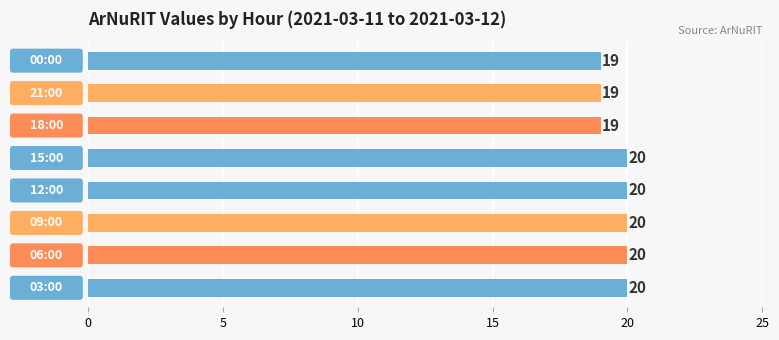

Reading bottom to top, extract all data points from this chart.

20	20	20	20	20	19	19	19